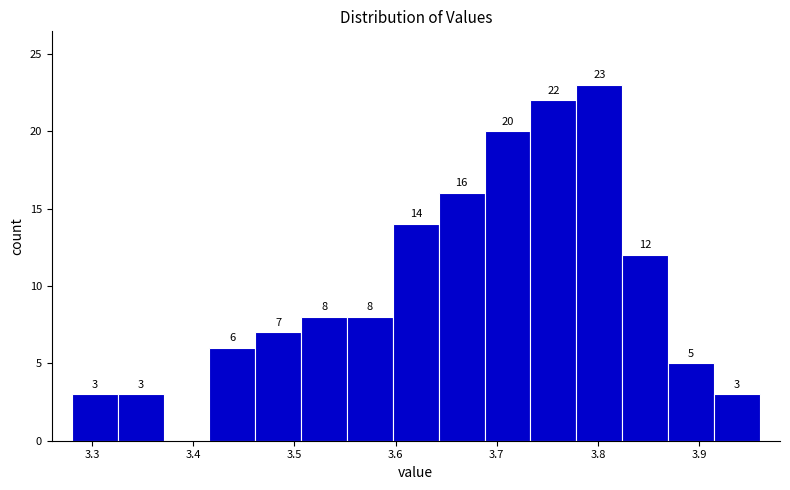

Which range on the x-axis has the tallest bar?

3.78 to 3.82